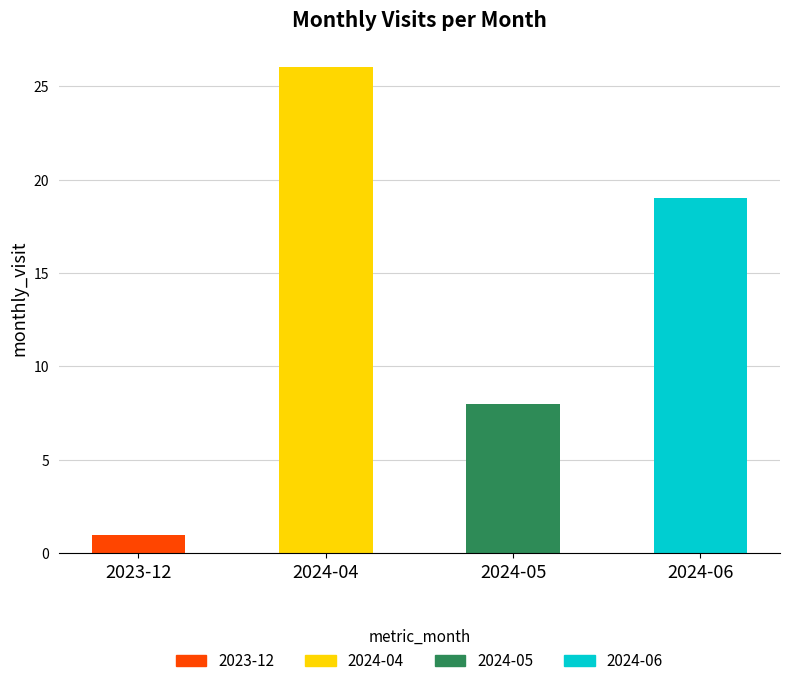

Rank the categories by value from lowest to highest.

2023-12, 2024-05, 2024-06, 2024-04